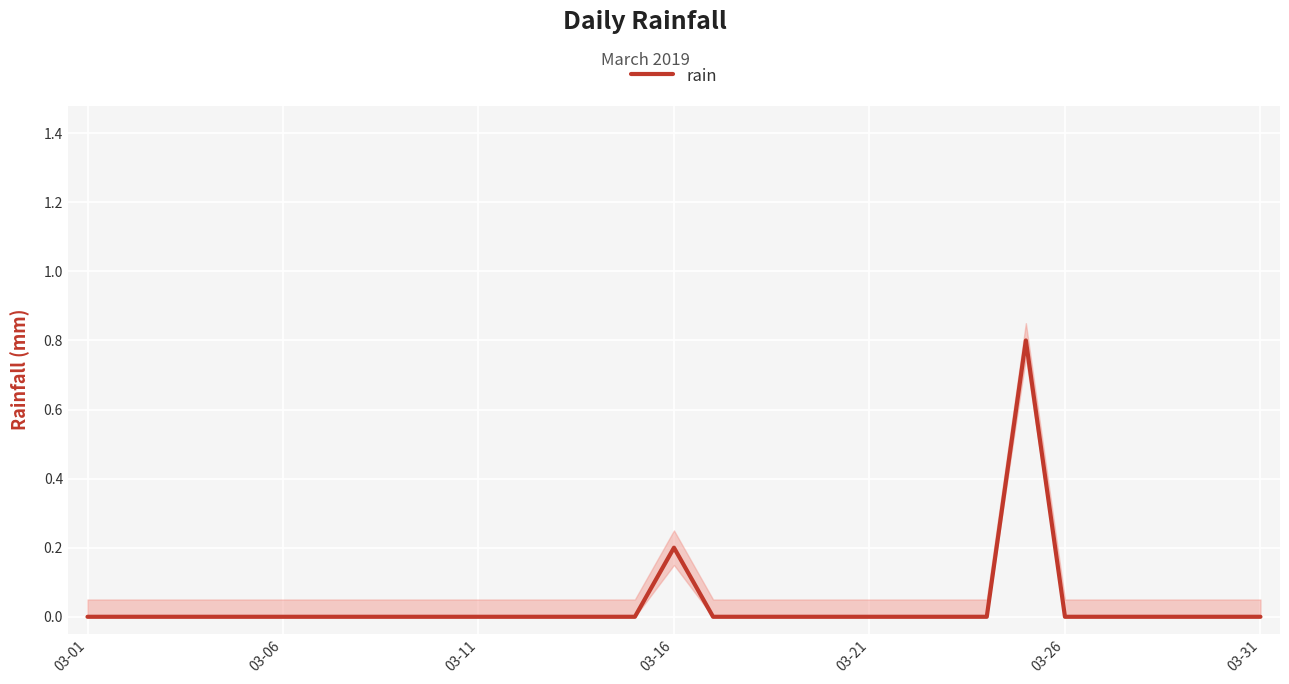

What is the maximum value shown in the chart?

0.8